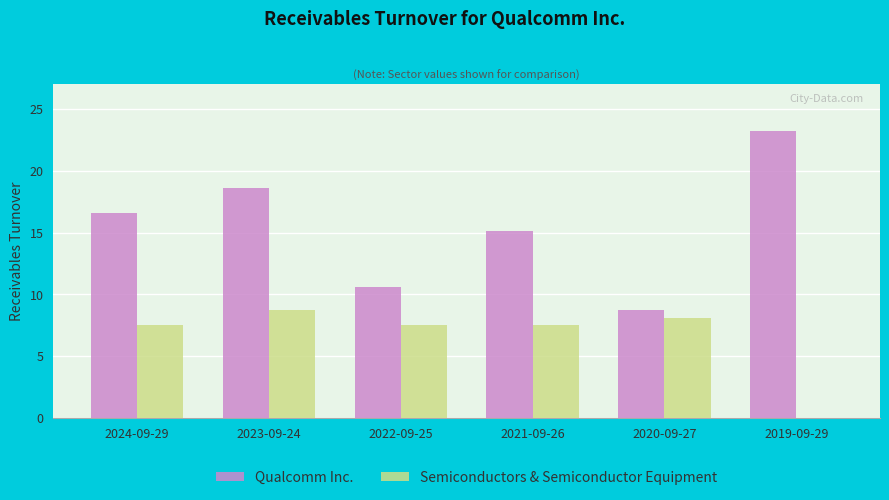

True or false: Semiconductors & Semiconductor Equipment has a value of 8.7 at 2023-09-24.

True